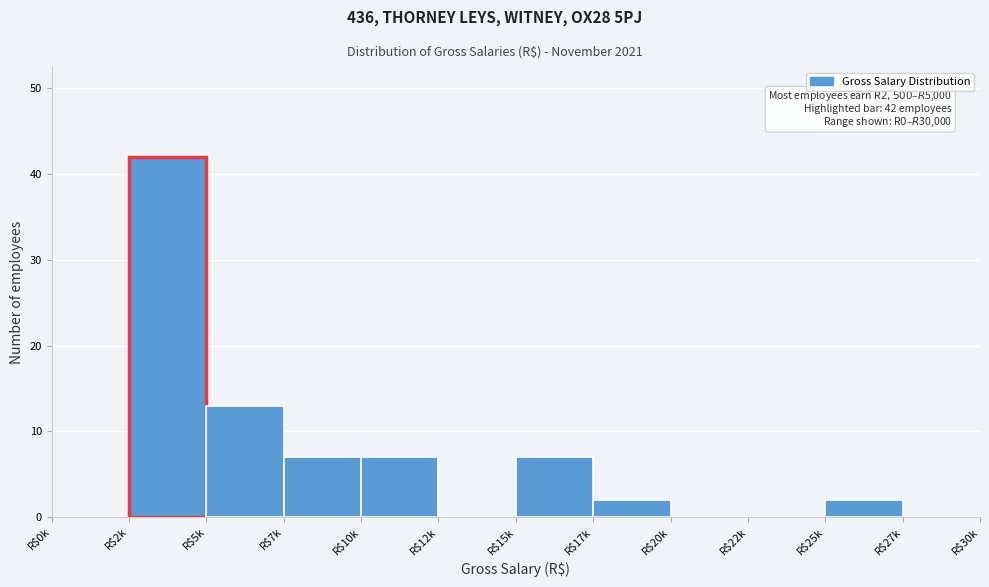

True or false: the data shows 2 at R$17k.

True